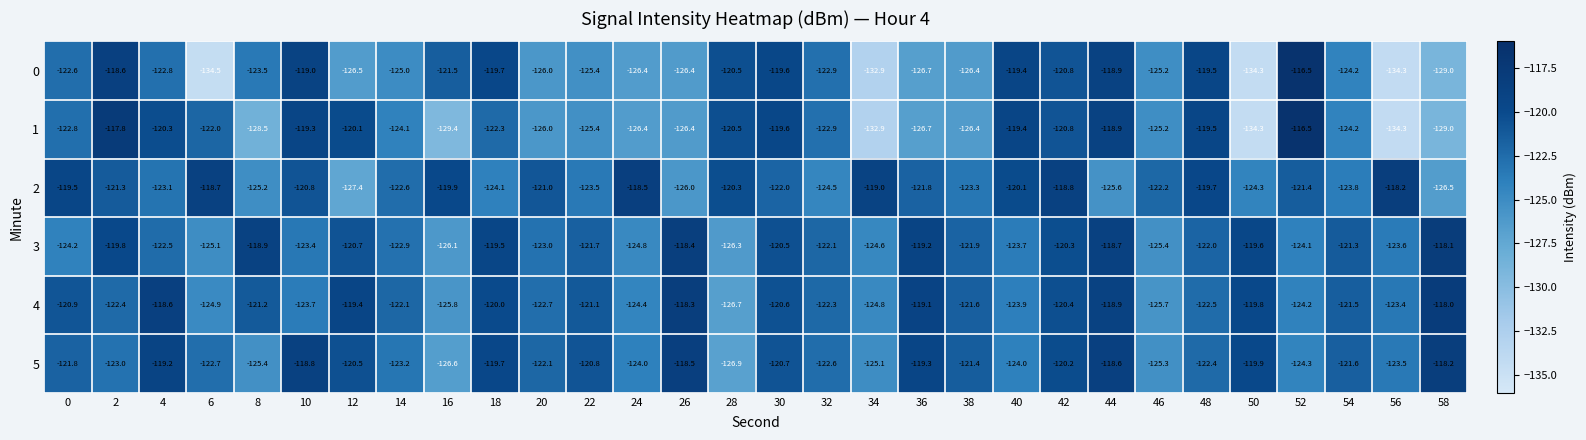

Read the 4 value at 32.

-122.3